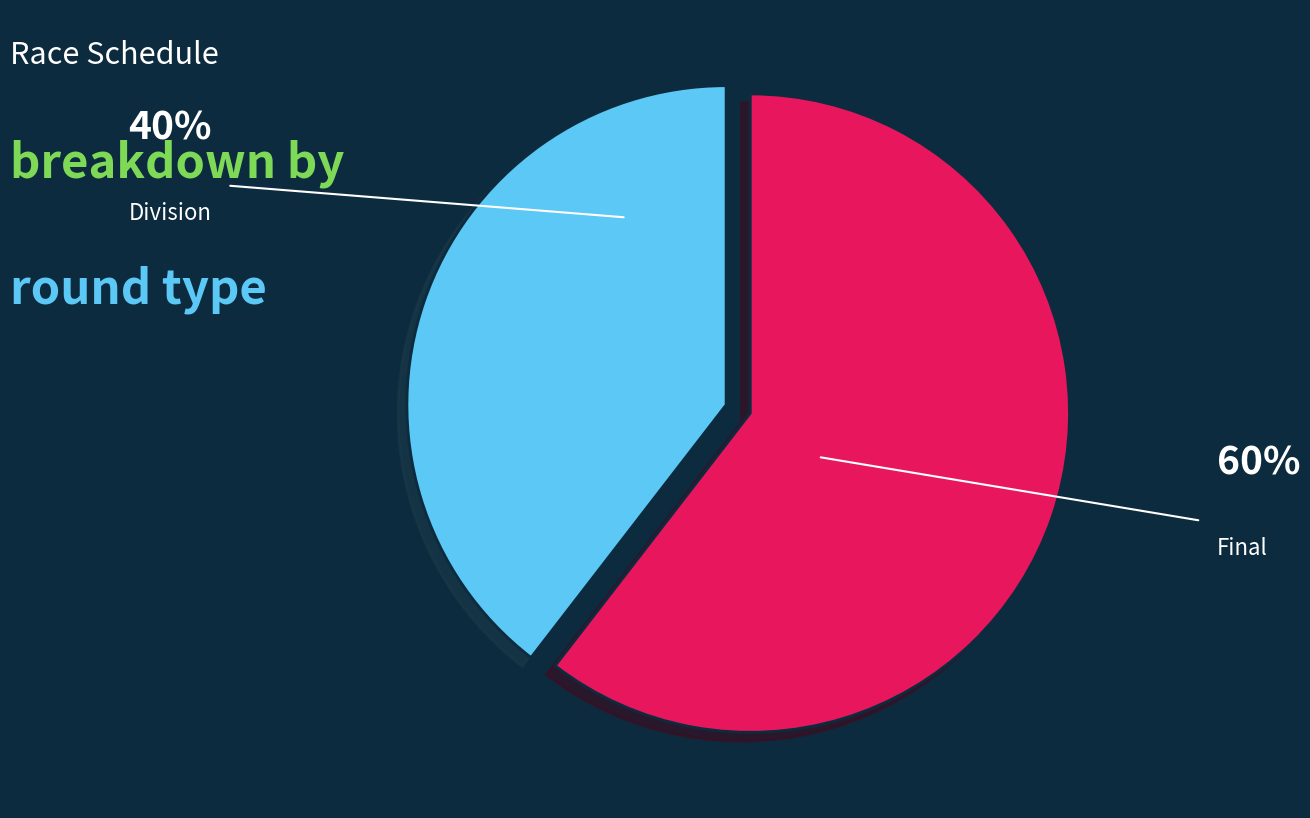

How many segments does this pie chart have?

2